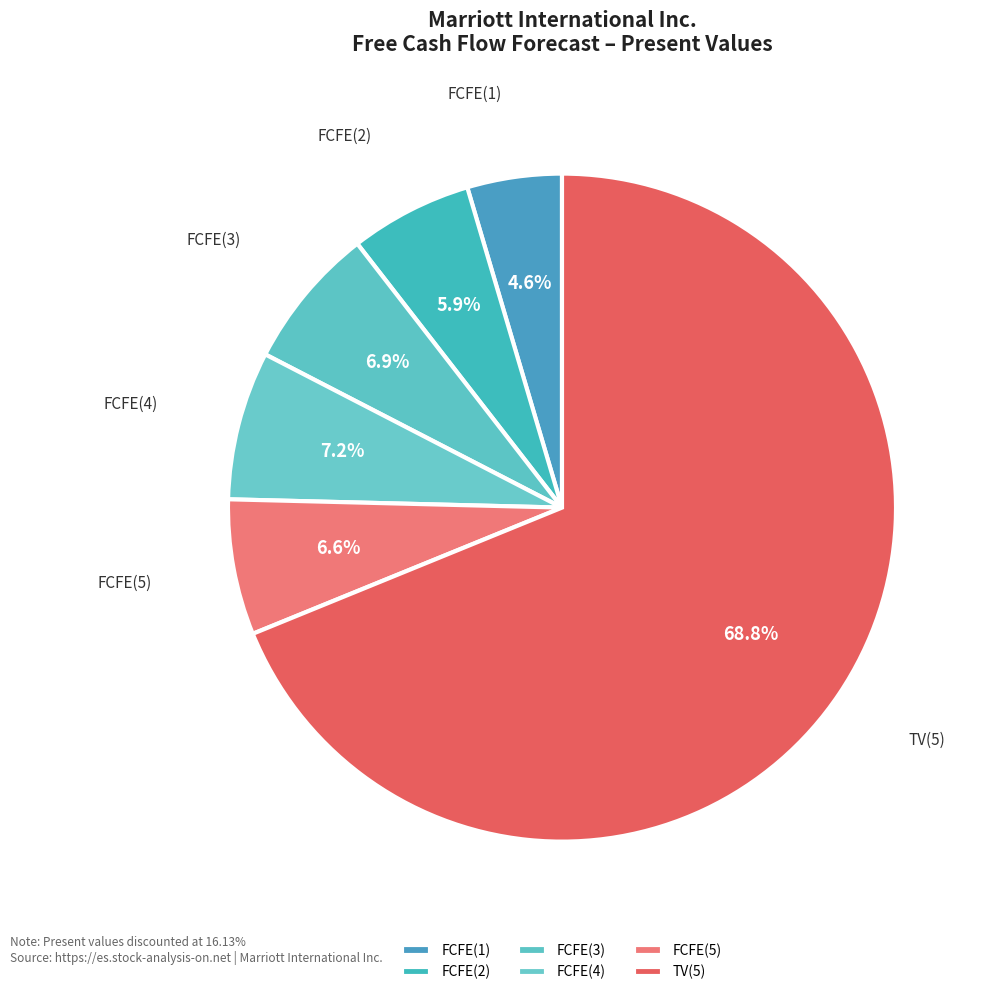

Between FCFE(4) and FCFE(5), which is larger?

FCFE(4)